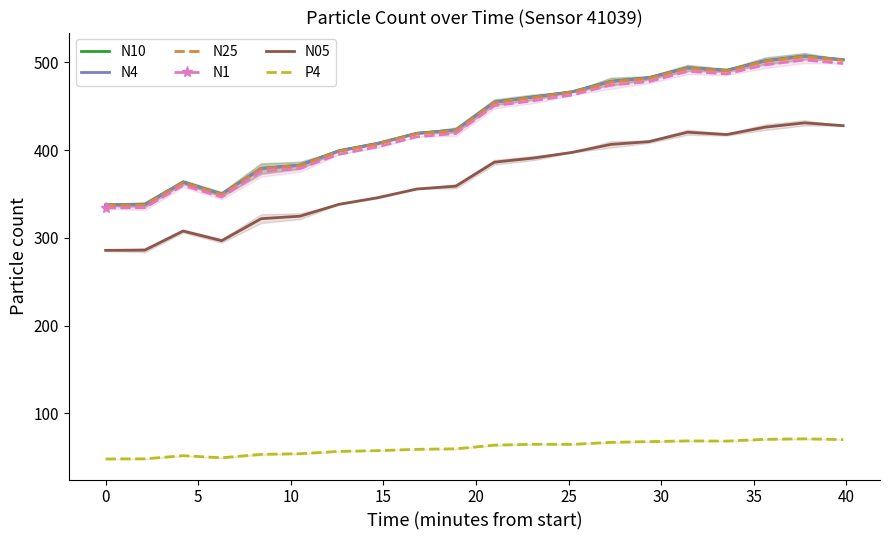

True or false: P4 and N4 cross at least once.

False